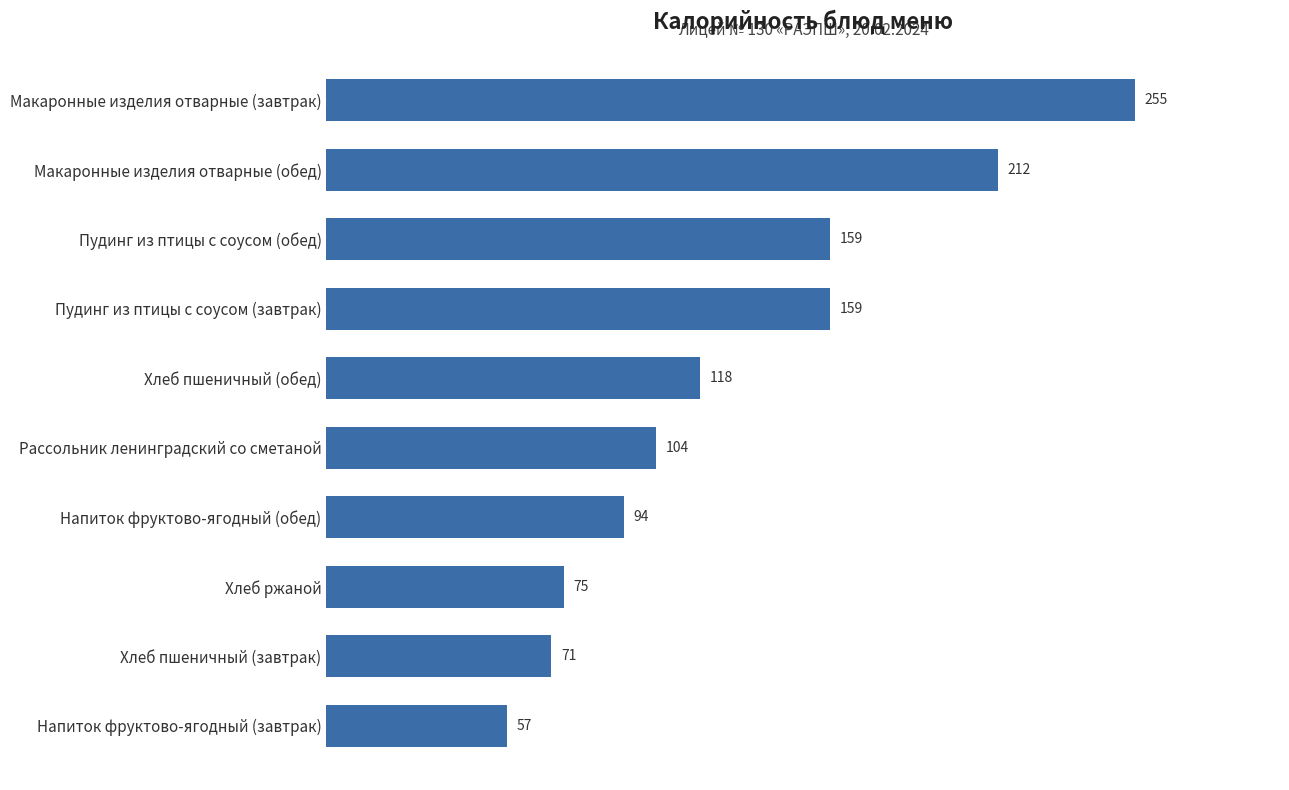

Read the value at Хлеб ржаной, to the nearest 5.

75